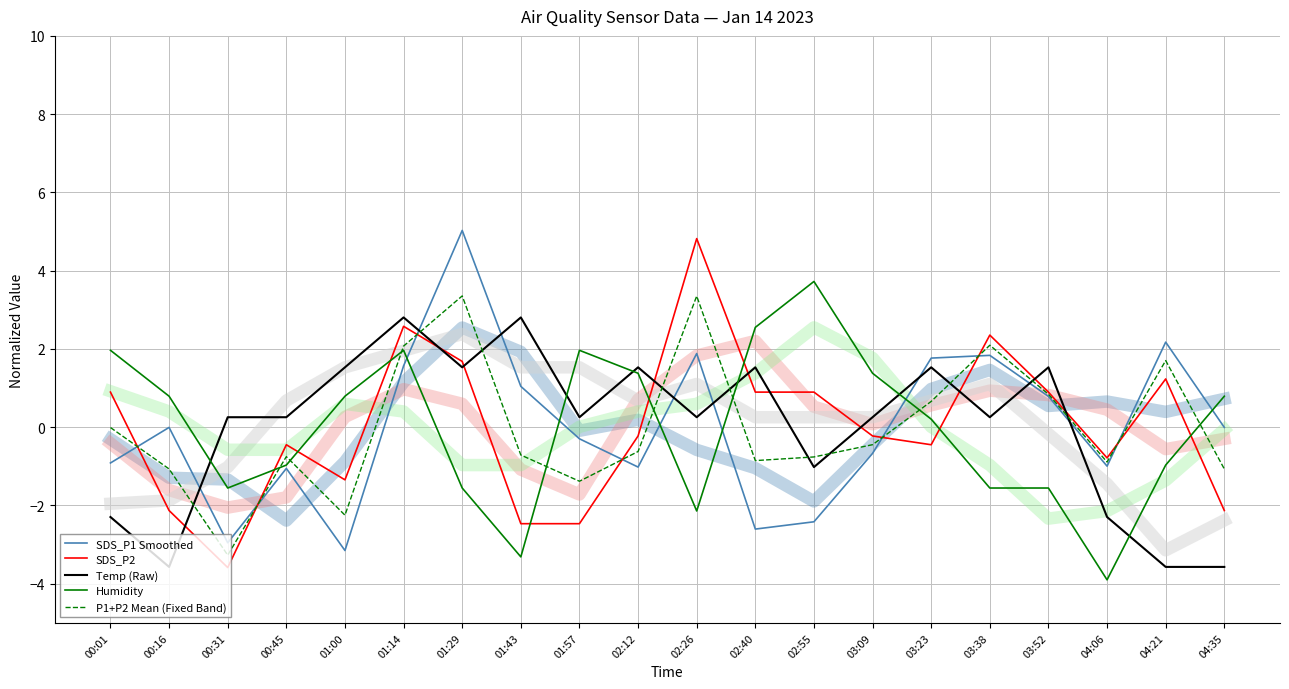

What is the value of the Humidity point at the 10th from the left?

1.4